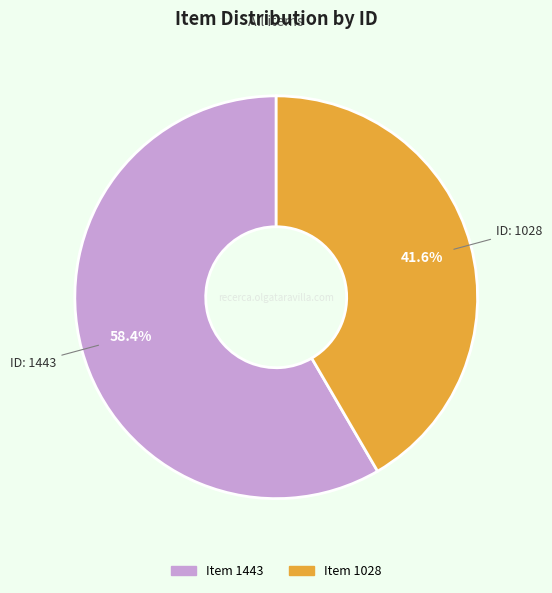

True or false: Item 1028 accounts for 42% of the total.

True